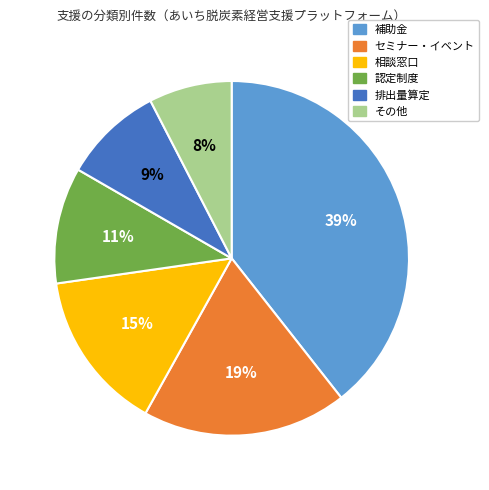

Which category has the biggest portion of the pie?

補助金